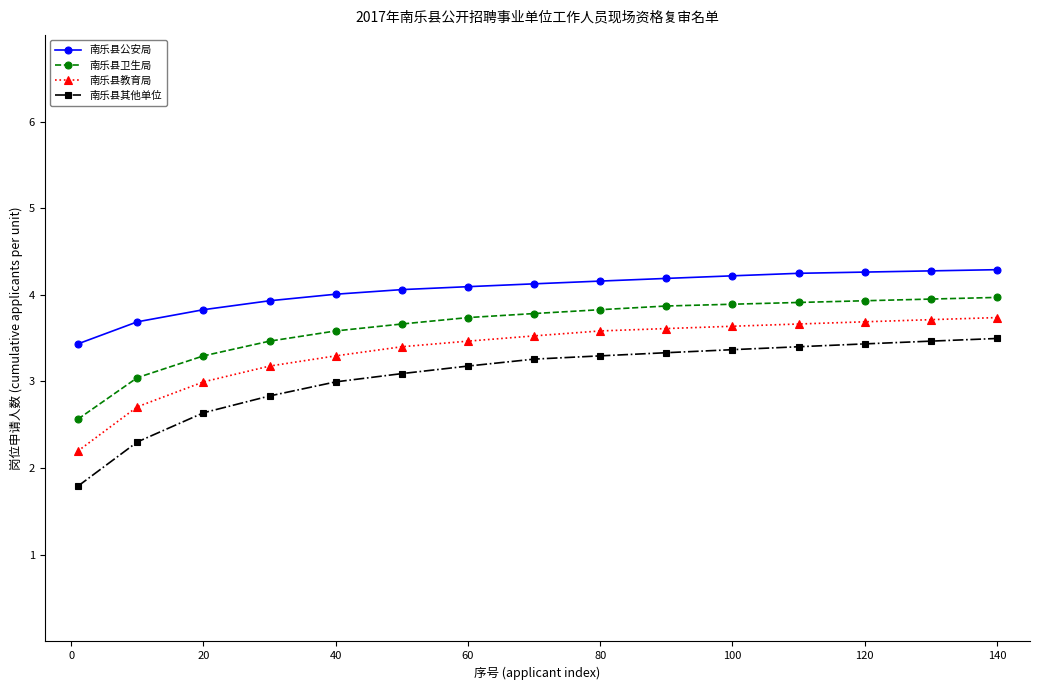

Which series has the largest total across all categories?

南乐县公安局